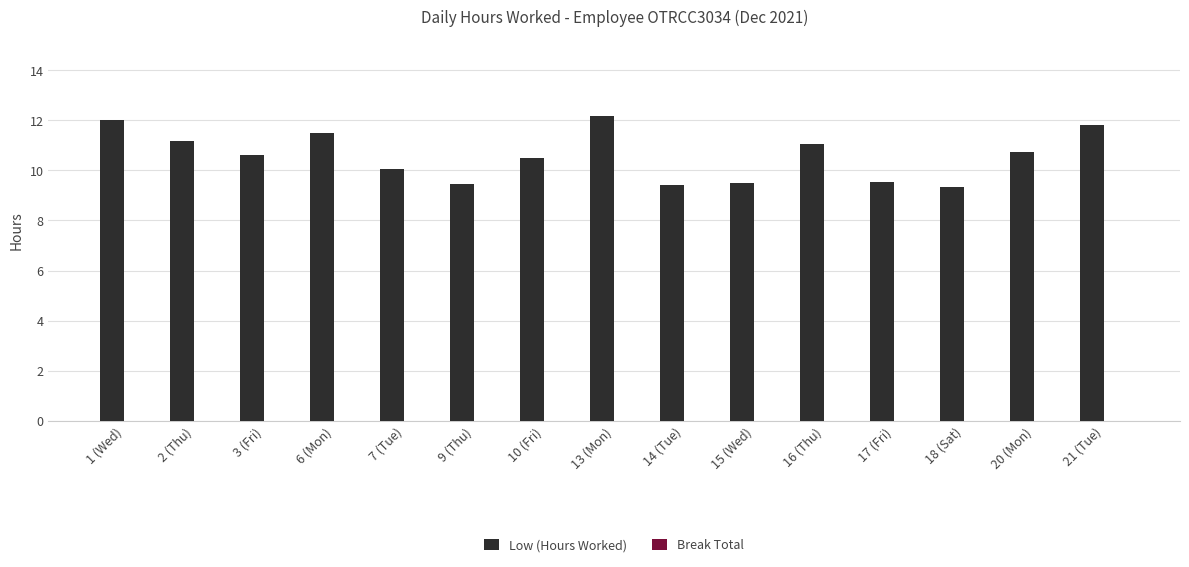

Is it true that the value at 15 (Wed) is 9.5?

True